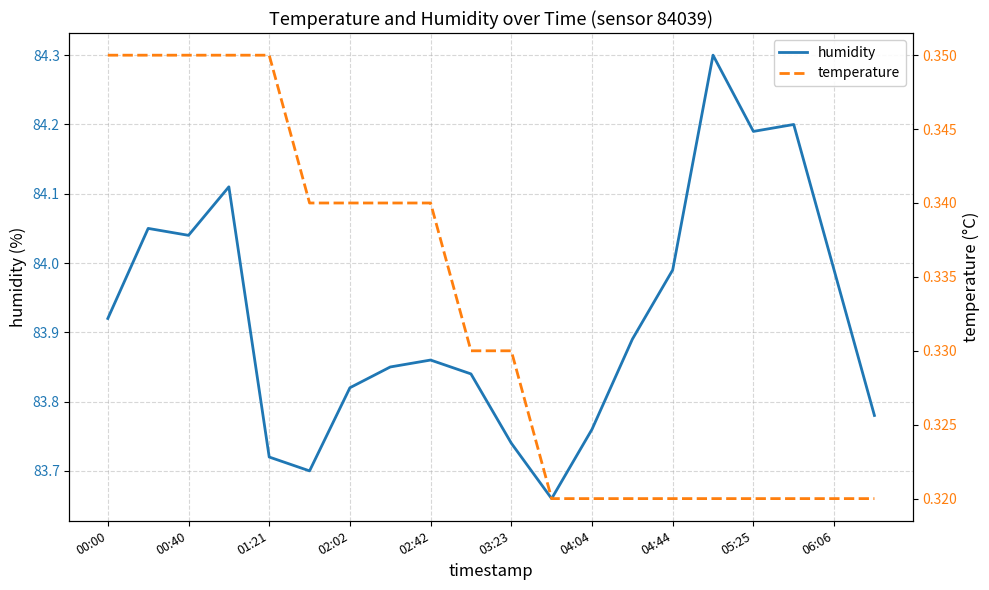

At how many categories does at least one series exceed 61?

20